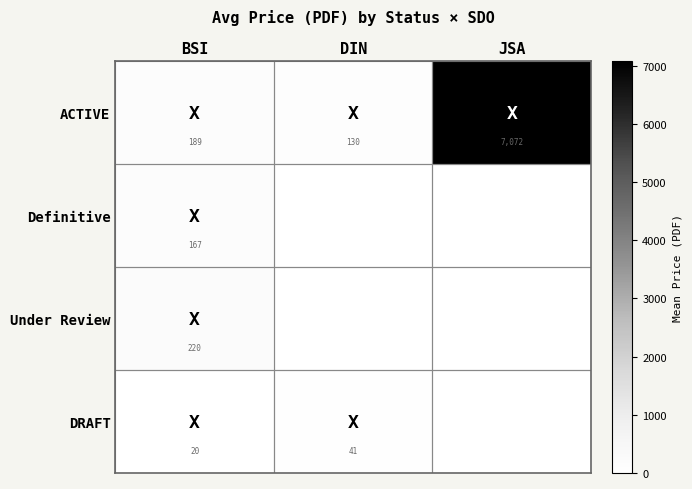

What is the total value across all series at BSI?

596